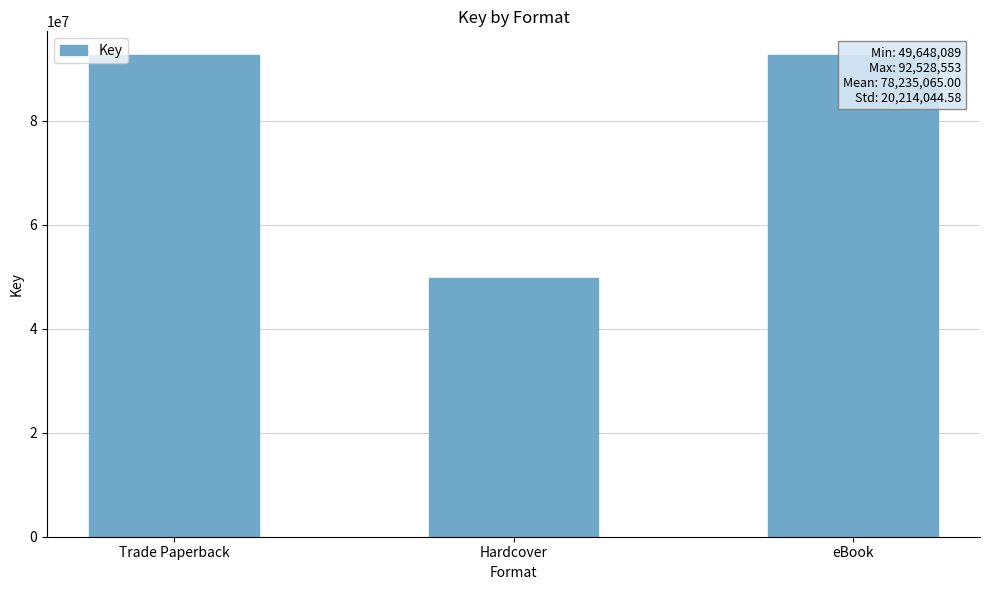

True or false: the data shows 86983671 at Hardcover.

False